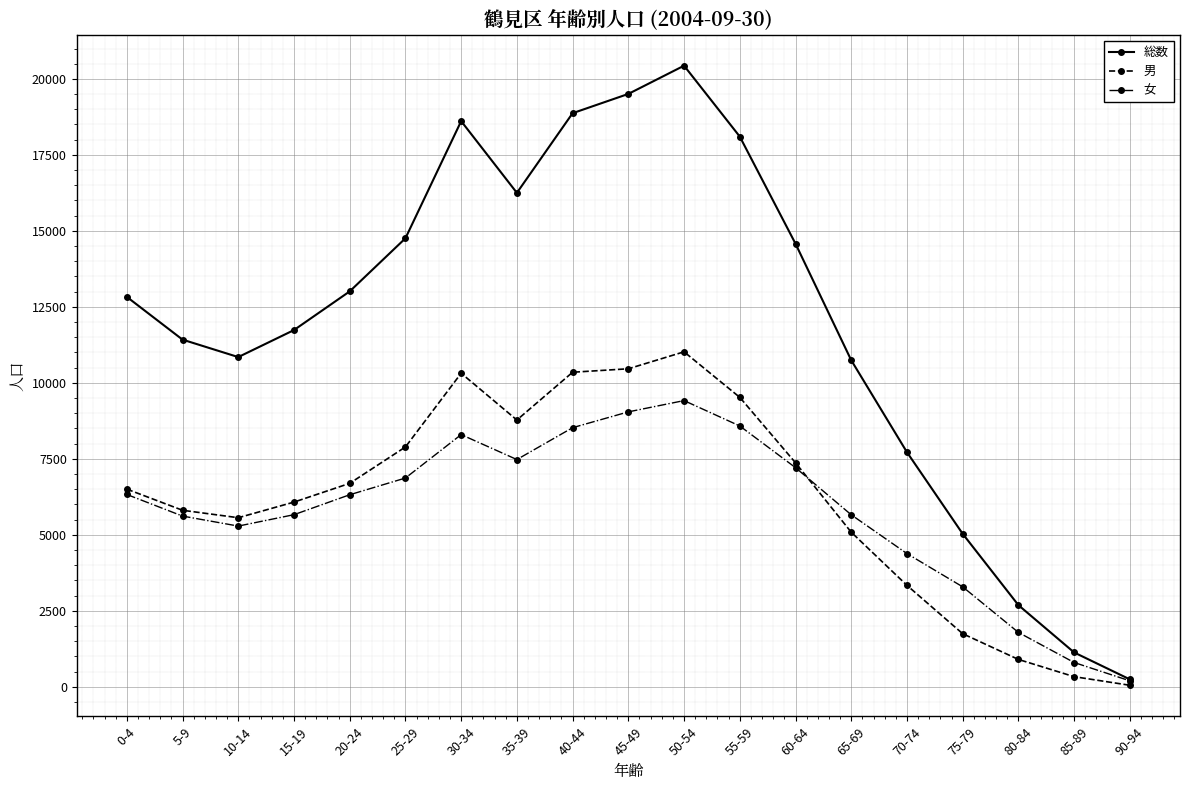

What is the total value across all series at 20-24?

26018